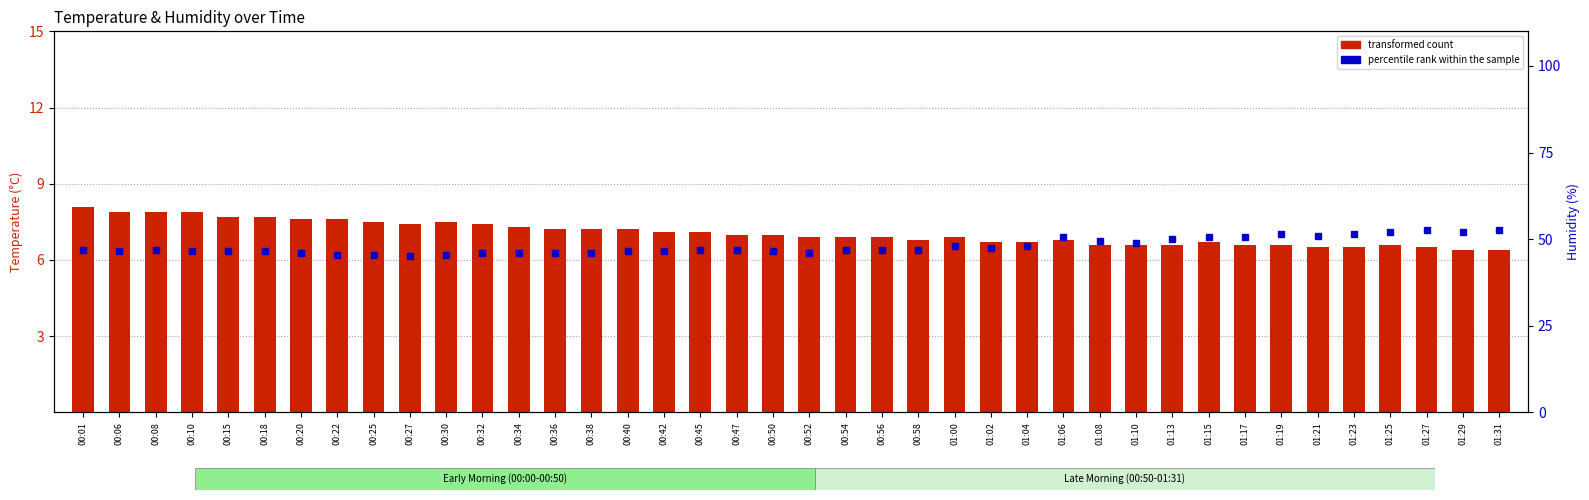

Between 00:56 and 01:27, which series saw the biggest shift?

percentile rank within the sample